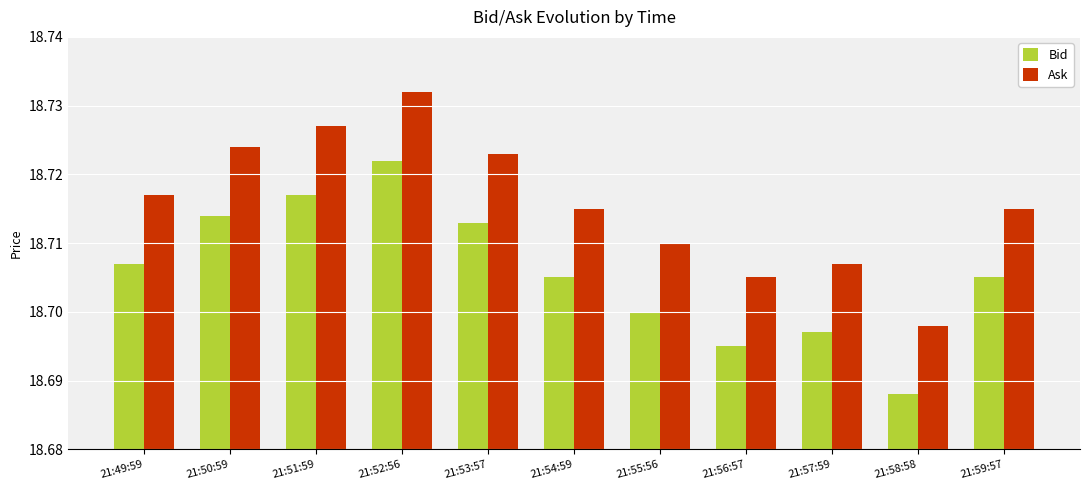

Is it true that Ask equals 7.8 at 21:55:56?

False